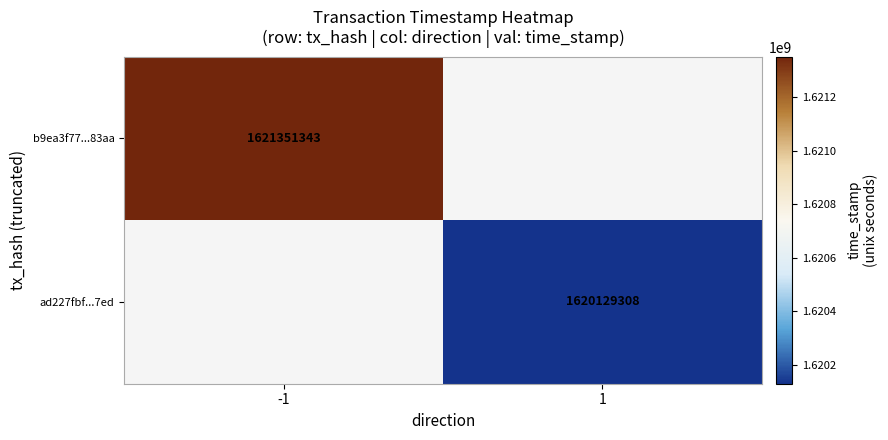

The value of ad227fbf...7ed at 1 is 1620129308. True or false?

True